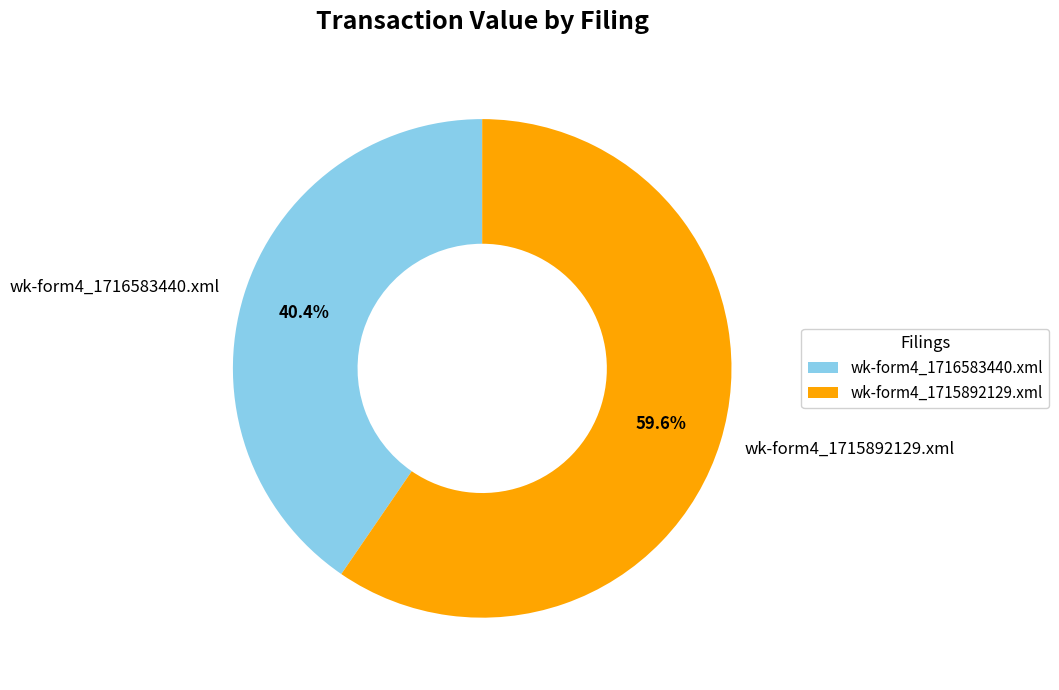

Which has a higher value, wk-form4_1715892129.xml or wk-form4_1716583440.xml?

wk-form4_1715892129.xml